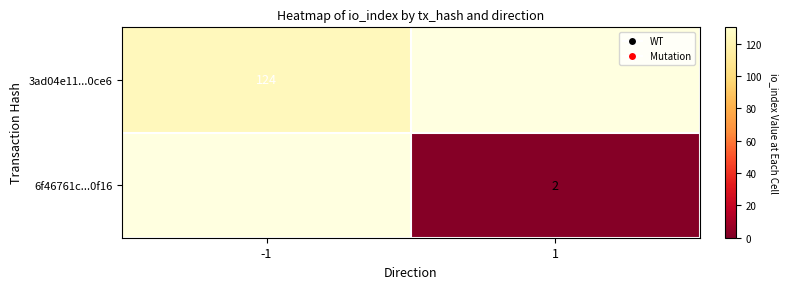

The value of 3ad04e11...0ce6 at -1 is 124. True or false?

True